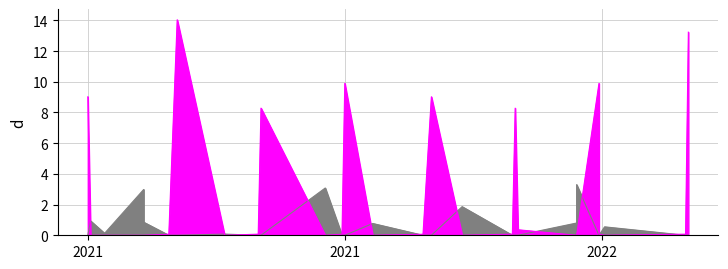

What is the average value of the debit series?

3.1